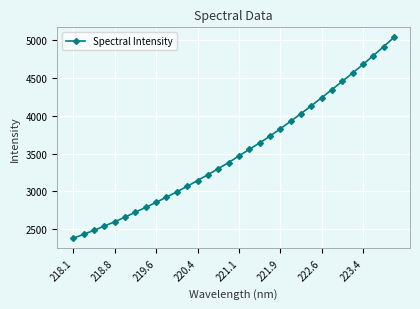

What is the minimum value shown in the chart?

2382.8